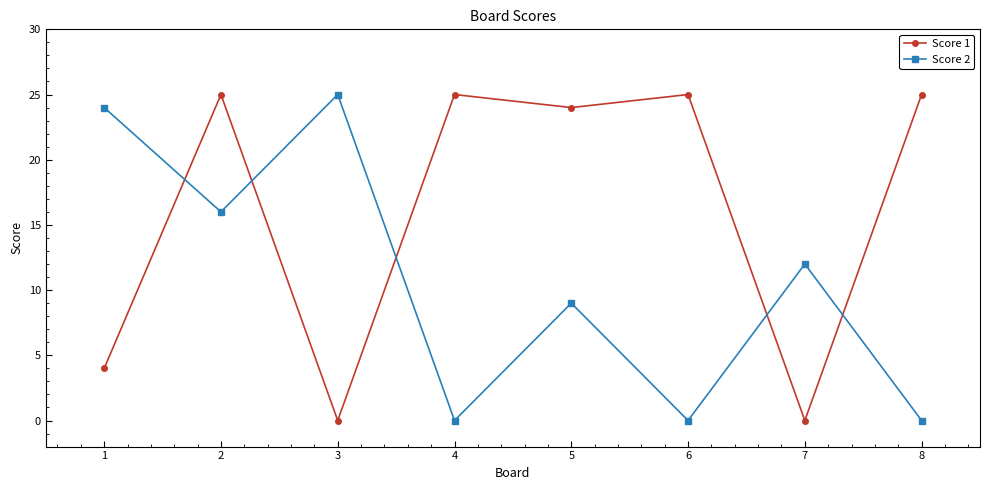

At which label does Score 2 first exceed 12?

1